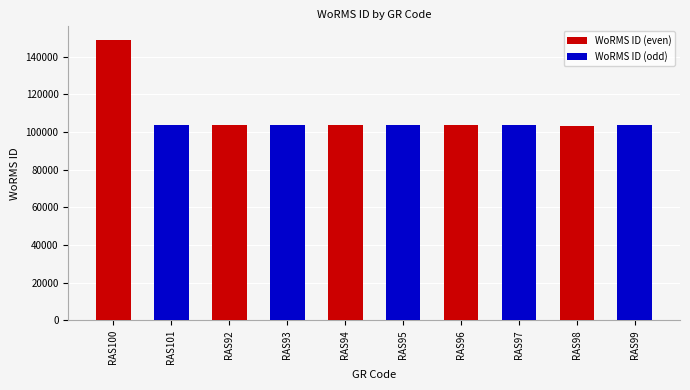

At which category is the sum across all series the highest?

RAS100